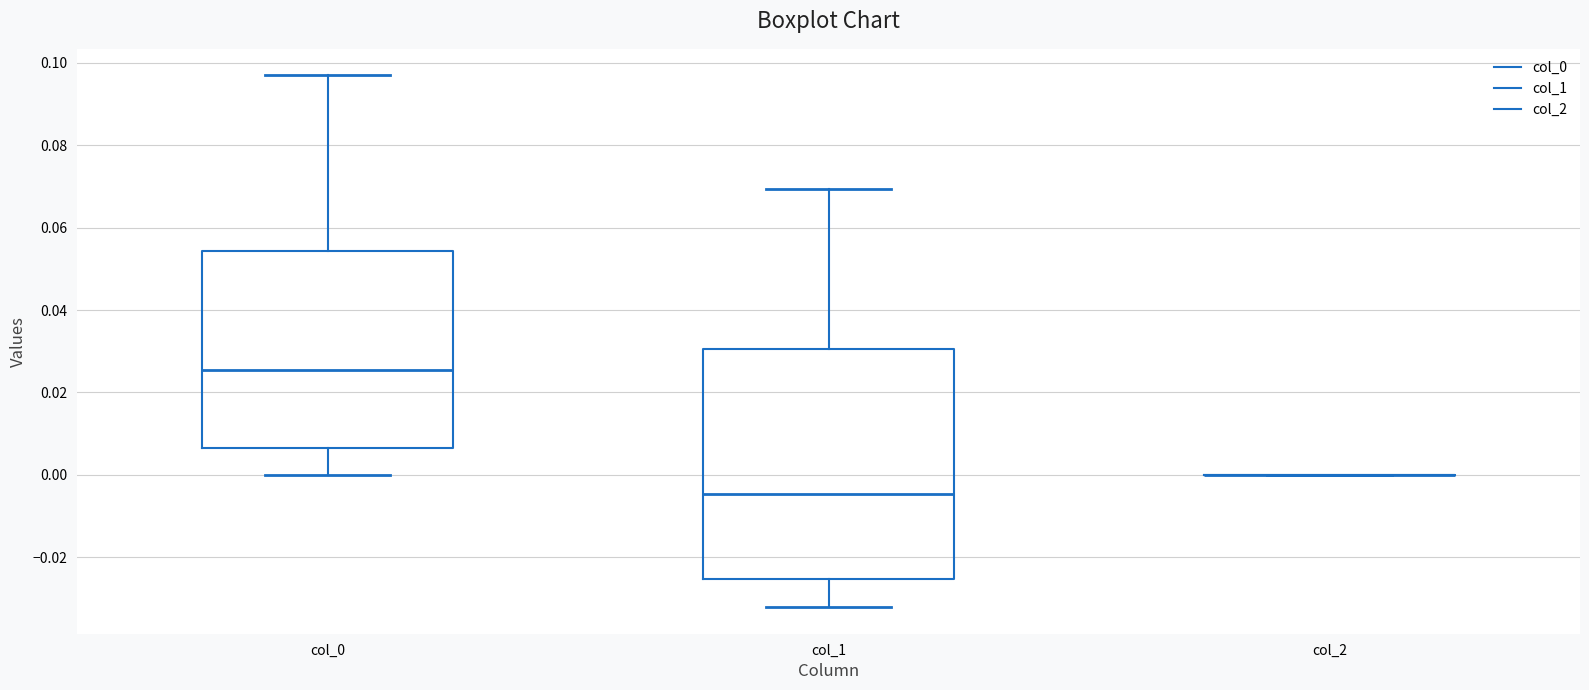

Comparing the boxes themselves (not the whiskers), which one is the tallest?

col_1